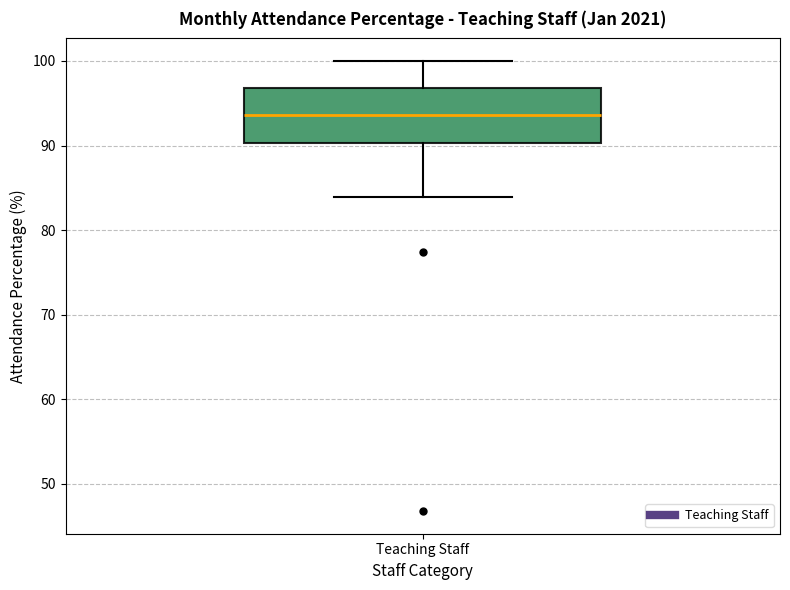

Transcribe this box plot: give where the median line is, the range the box spans, and where the two whiskers end, as read against the y-axis. The values are not printed on the chart, so give them approximately, as read against the axis.

median 94, box 90 to 97, whiskers 84 to 100